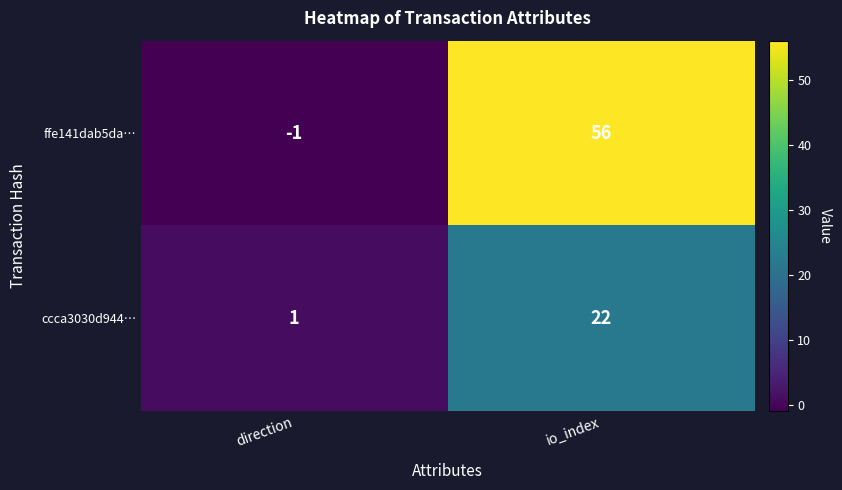

What is the difference between the ccca3030d944… values at direction and io_index?

21